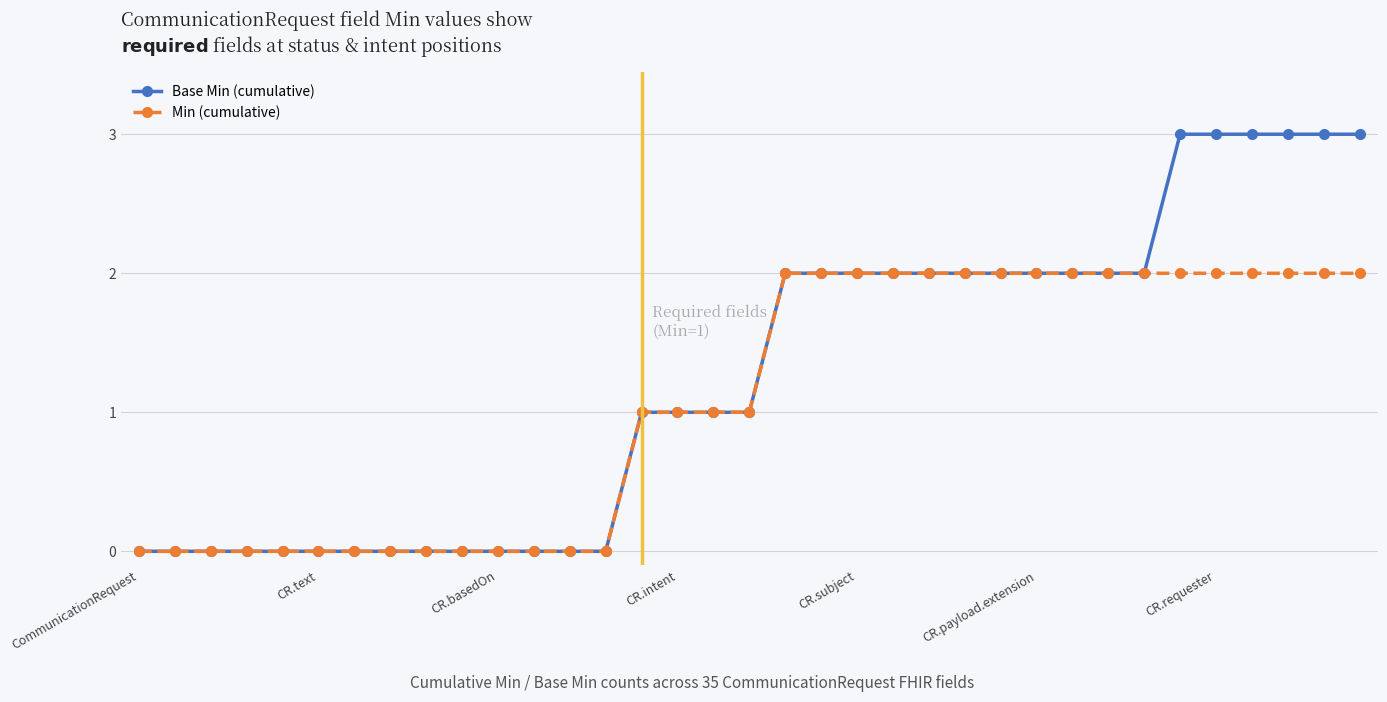

Is this an area chart (filled region under the line)?

No